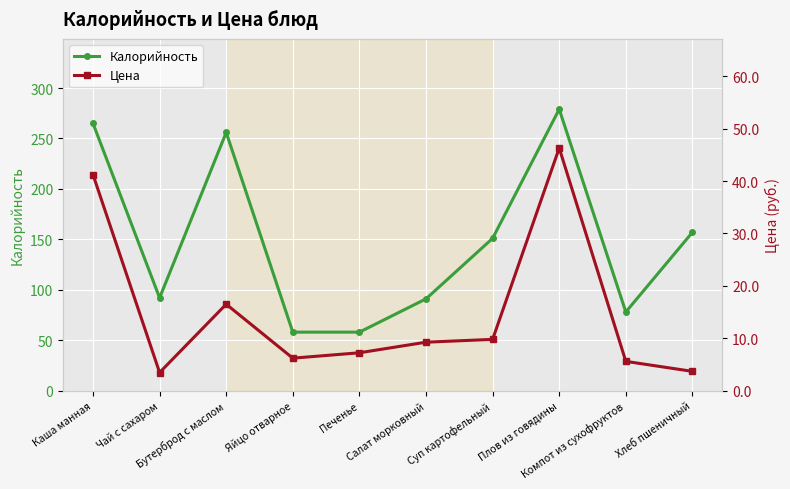

Between Компот из сухофруктов and Плов из говядины, which is larger?

Плов из говядины